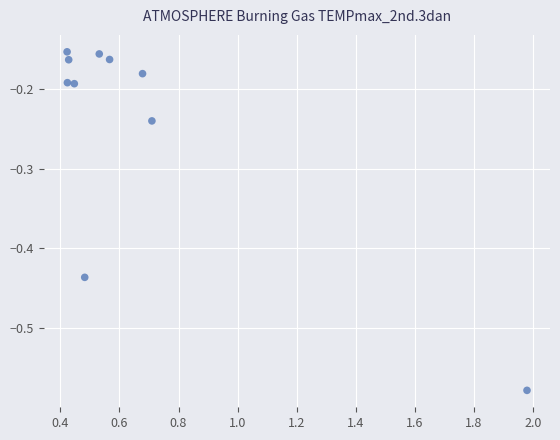

What is the range of X values (max minus min)?

1.6